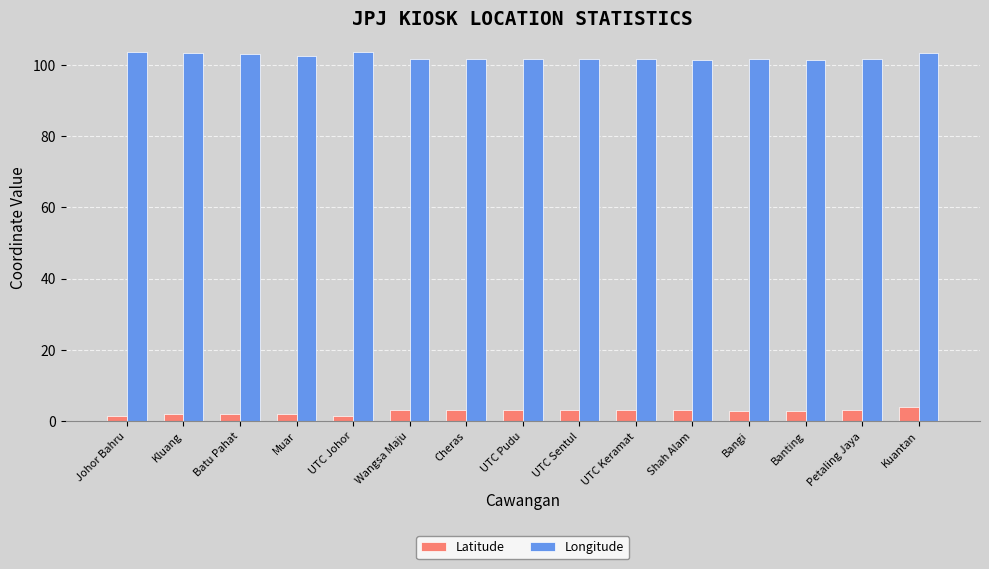

What position from the right is UTC Sentul?

7